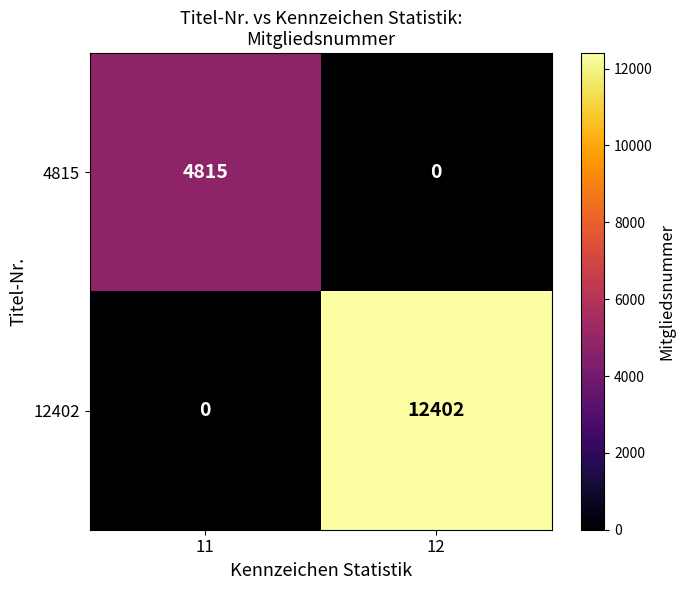

Is it true that 4815 equals 2438 at 12?

False